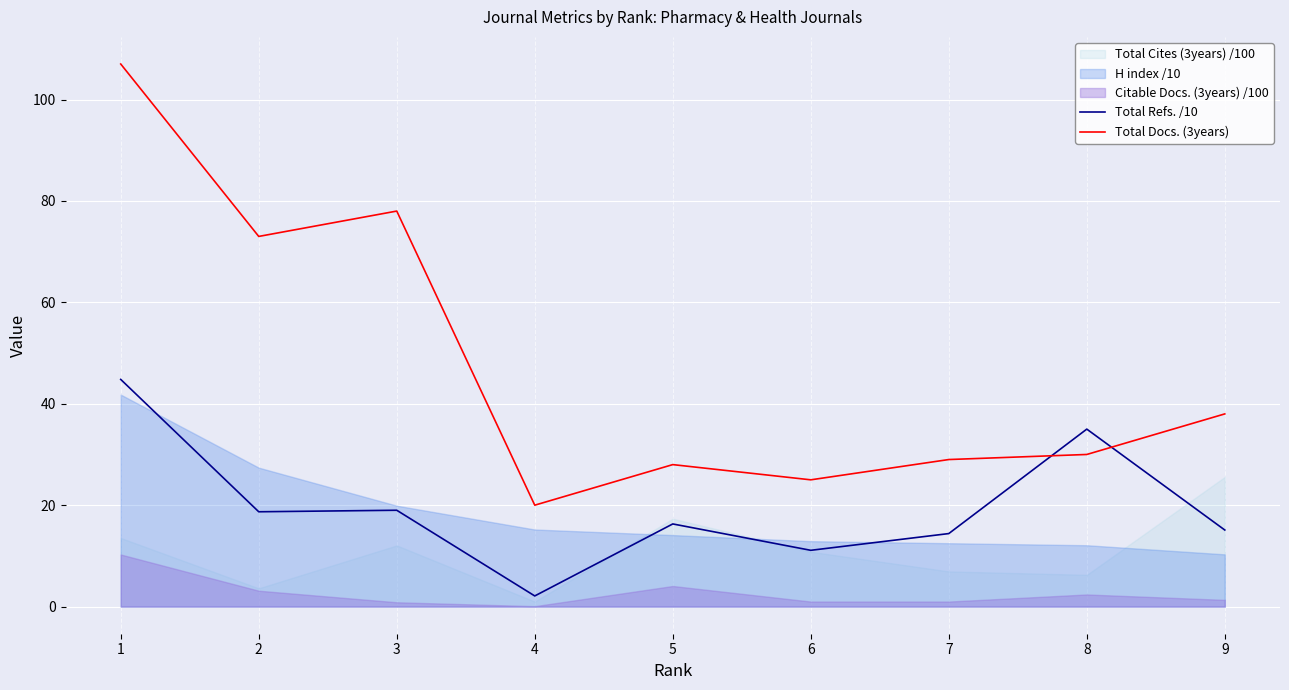

After their last crossing, which series has the higher values: Total Docs. (3years) or Total Refs. /10?

Total Docs. (3years)